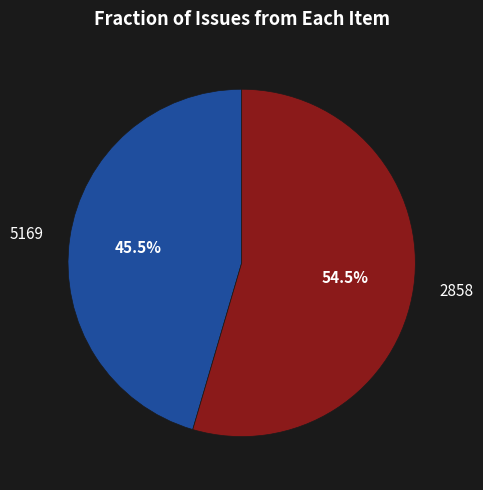

Count the number of slices in the pie.

2